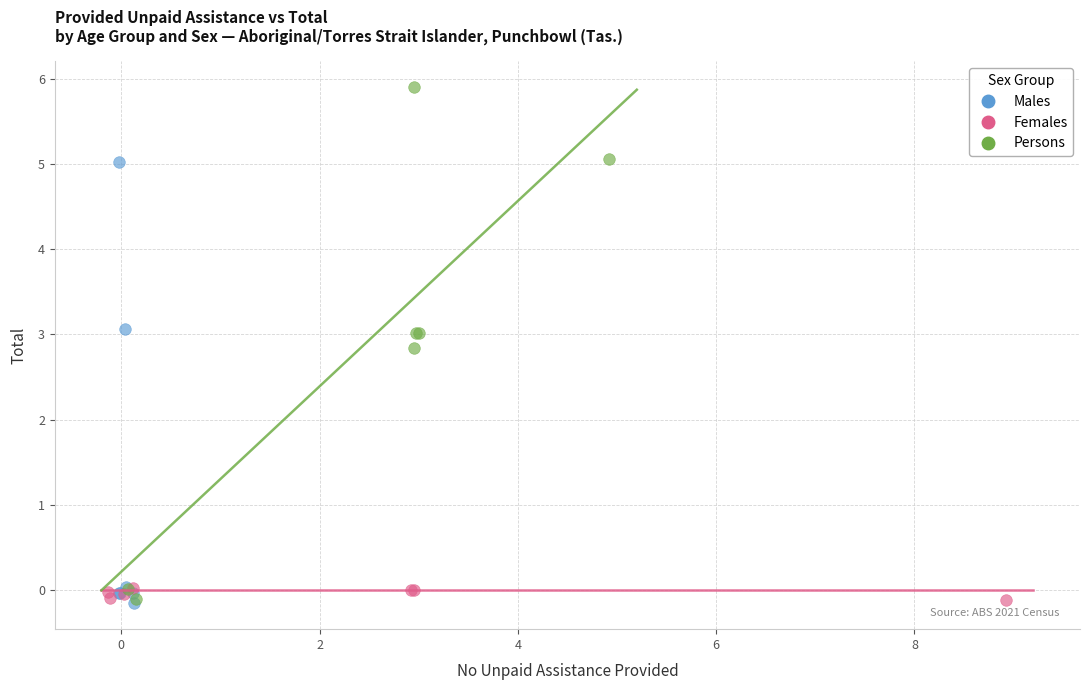

Which series contains the highest Y value?

Persons